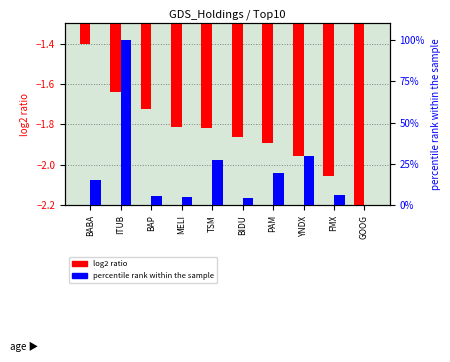

Reading right to left, what are all the values shown in this chart?

log2 ratio: -2.2	-2.1	-2.0	-1.9	-1.9	-1.8	-1.8	-1.7	-1.6	-1.4
percentile rank within the sample: 0.3	6.1	29.7	19.7	4.4	27.2	5.1	5.8	100.0	15.4